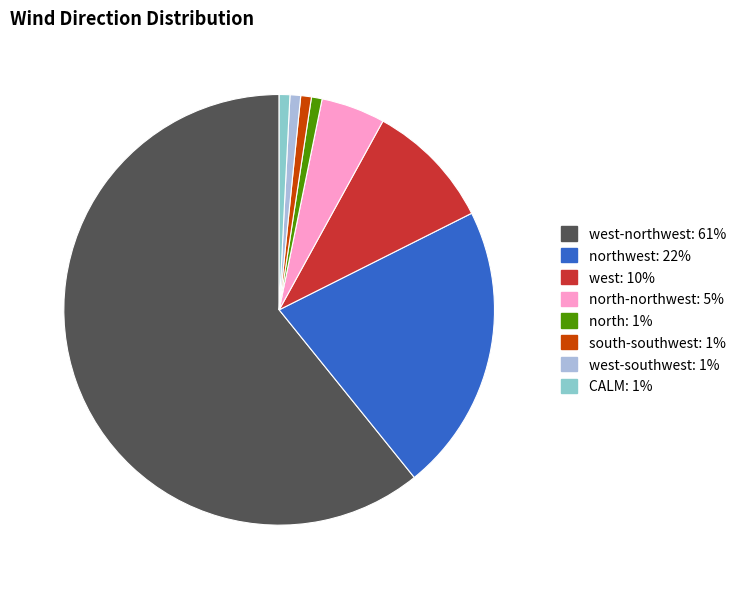

Is there any slice that represents more than half of the pie?

Yes